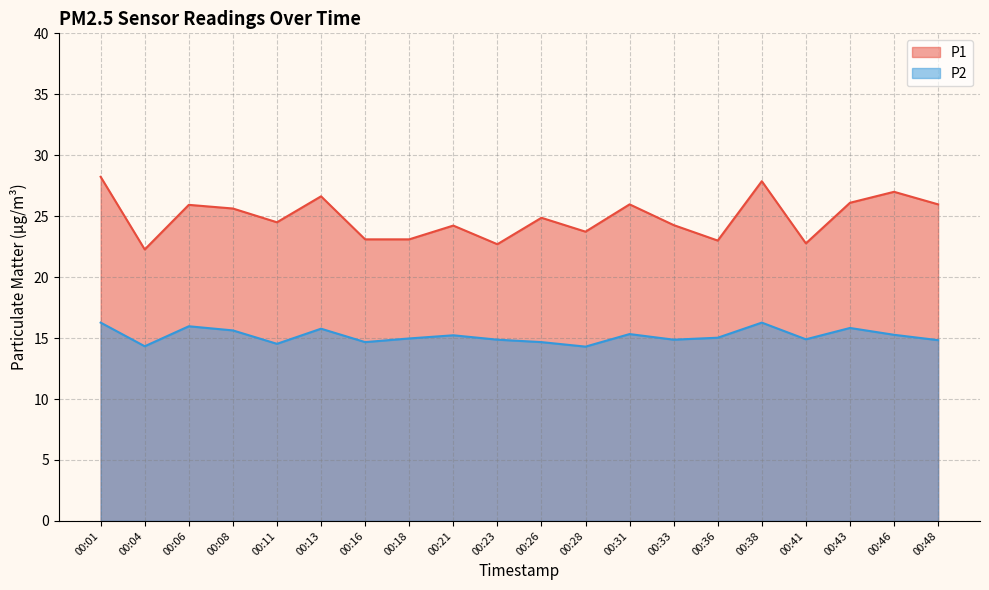

What is the difference between the P1 values at 00:01 and 00:16?

5.1